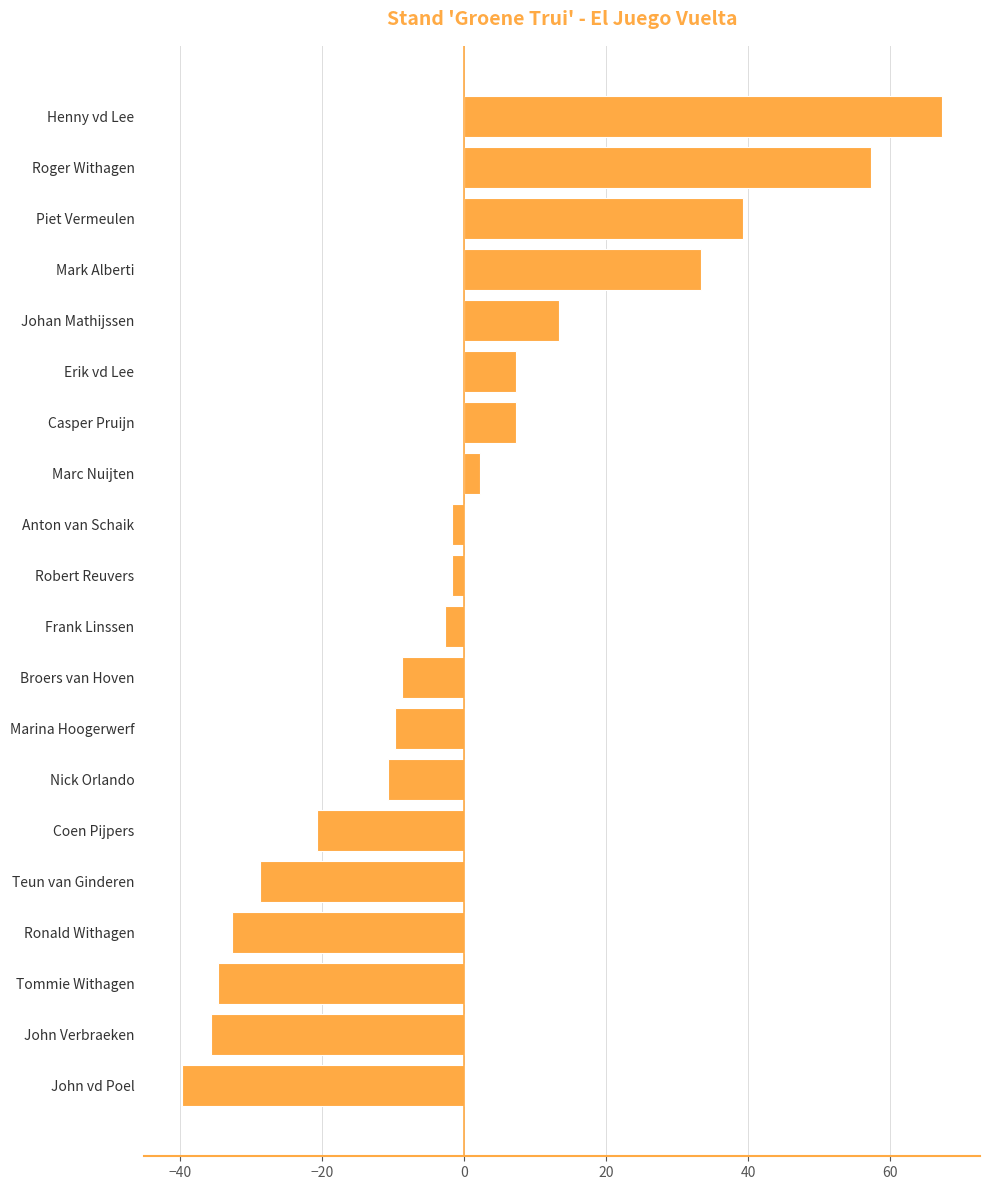

Reading bottom to top, transcribe all the data shown in this chart.

John vd Poel=-39.7	John Verbraeken=-35.7	Tommie Withagen=-34.7	Ronald Withagen=-32.7	Teun van Ginderen=-28.7	Coen Pijpers=-20.7	Nick Orlando=-10.7	Marina Hoogerwerf=-9.7	Broers van Hoven=-8.7	Frank Linssen=-2.7	Robert Reuvers=-1.7	Anton van Schaik=-1.7	Marc Nuijten=2.3	Casper Pruijn=7.3	Erik vd Lee=7.3	Johan Mathijssen=13.3	Mark Alberti=33.3	Piet Vermeulen=39.3	Roger Withagen=57.3	Henny vd Lee=67.3